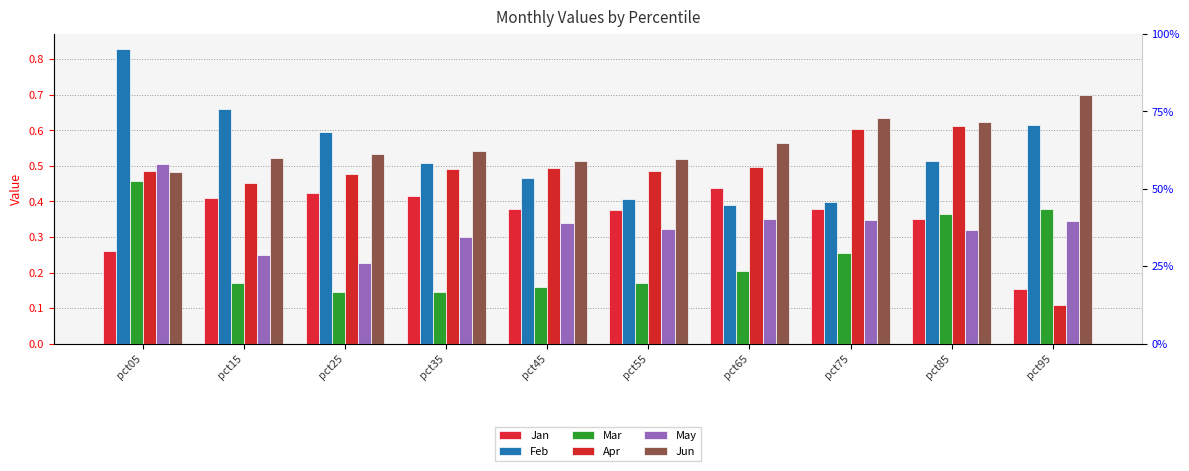

At pct65, list the series in order from smallest to largest.

Mar, May, Feb, Jan, Apr, Jun